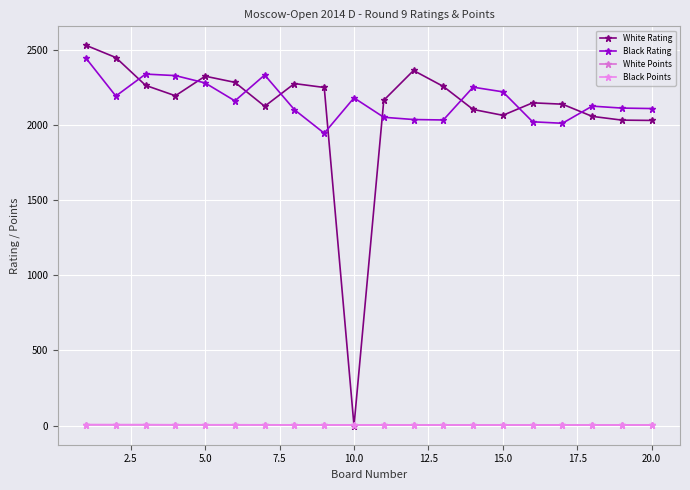

Is this an area chart (filled region under the line)?

No